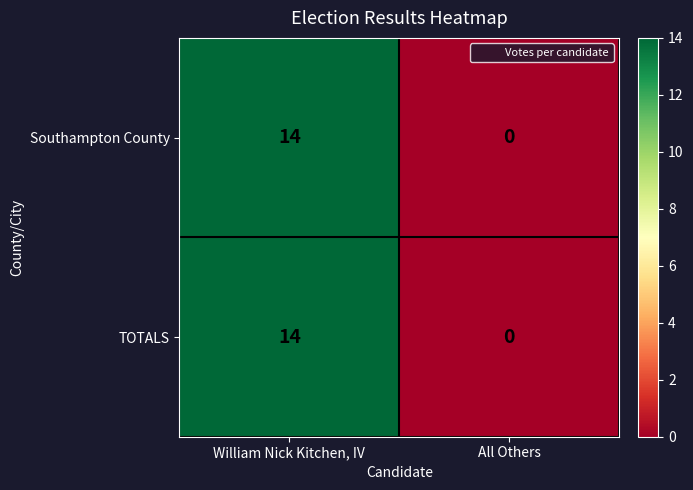

What is the difference between the maximum and minimum values in the Southampton County series?

14